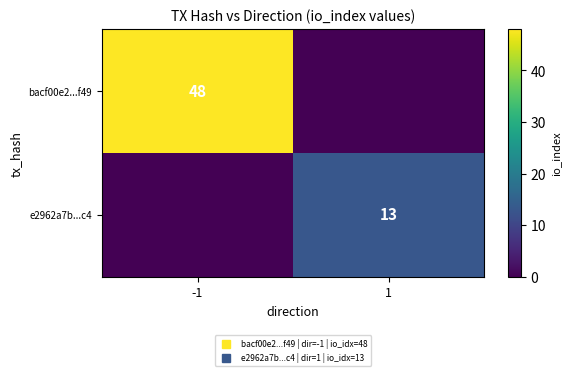

What is the difference between the maximum and minimum values in the bacf00e2...f49 series?

48